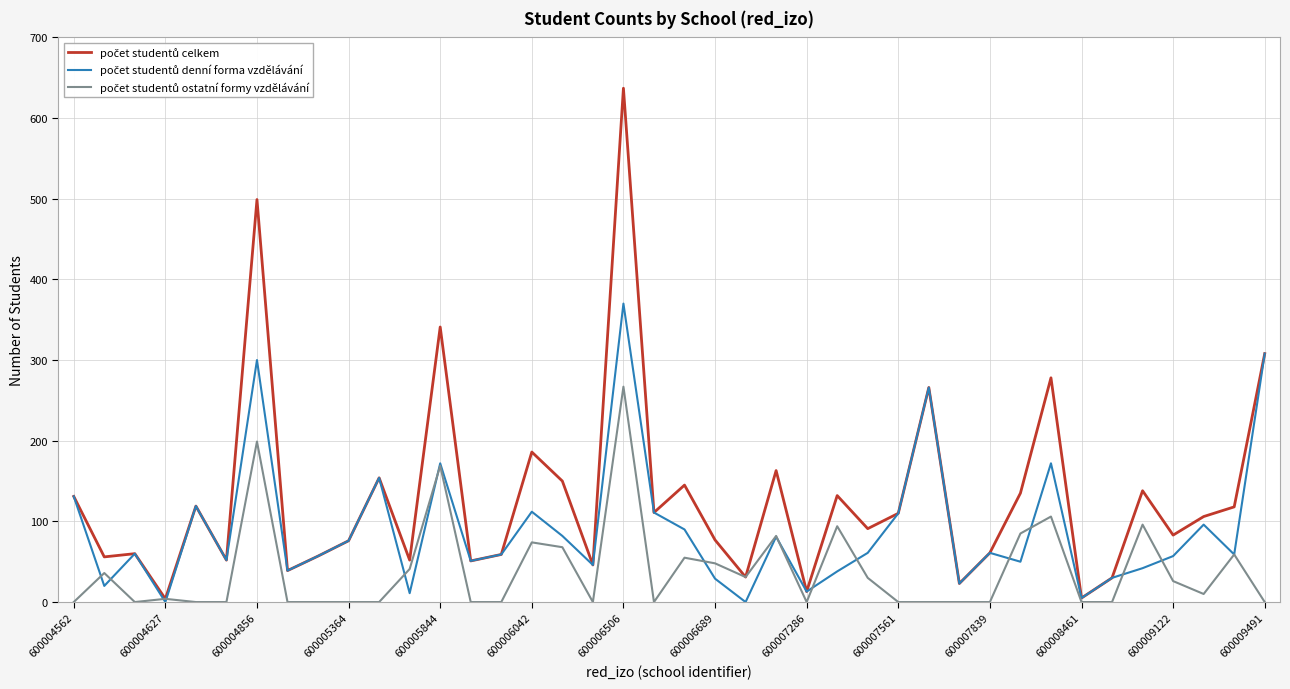

Does the chart have visible grid lines?

Yes